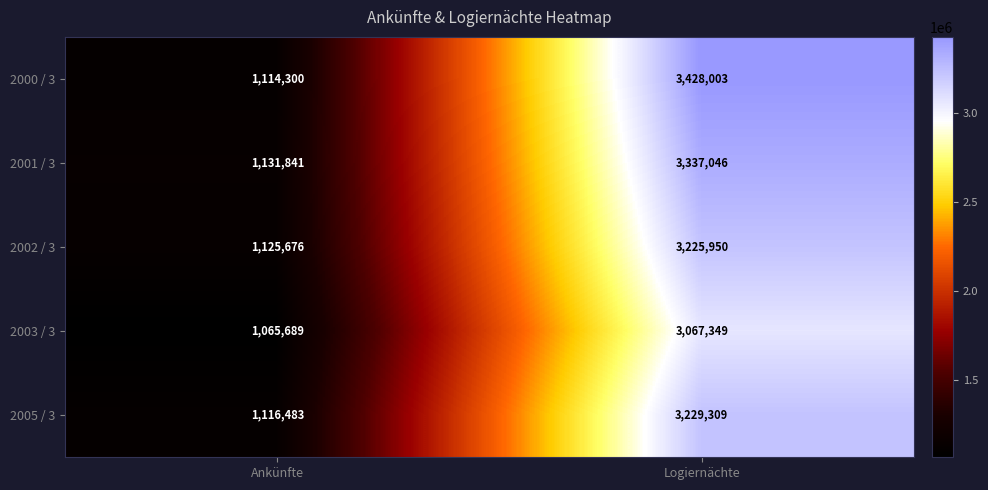

Which category has the highest value in the 2003 / 3 series?

Logiernächte